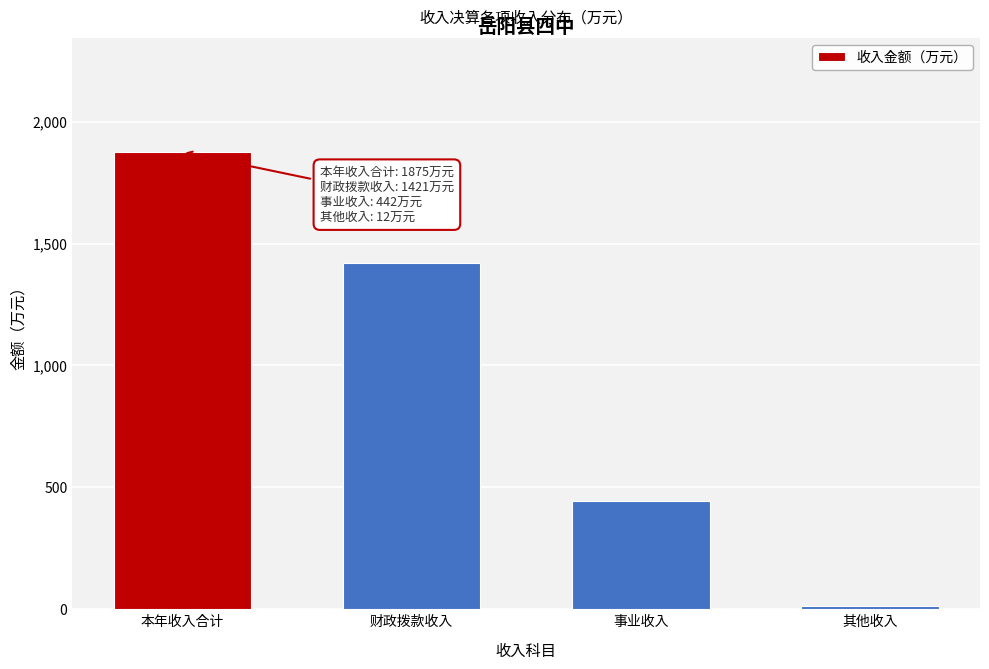

Reading left to right, extract all data points from this chart.

1875	1421	442	12